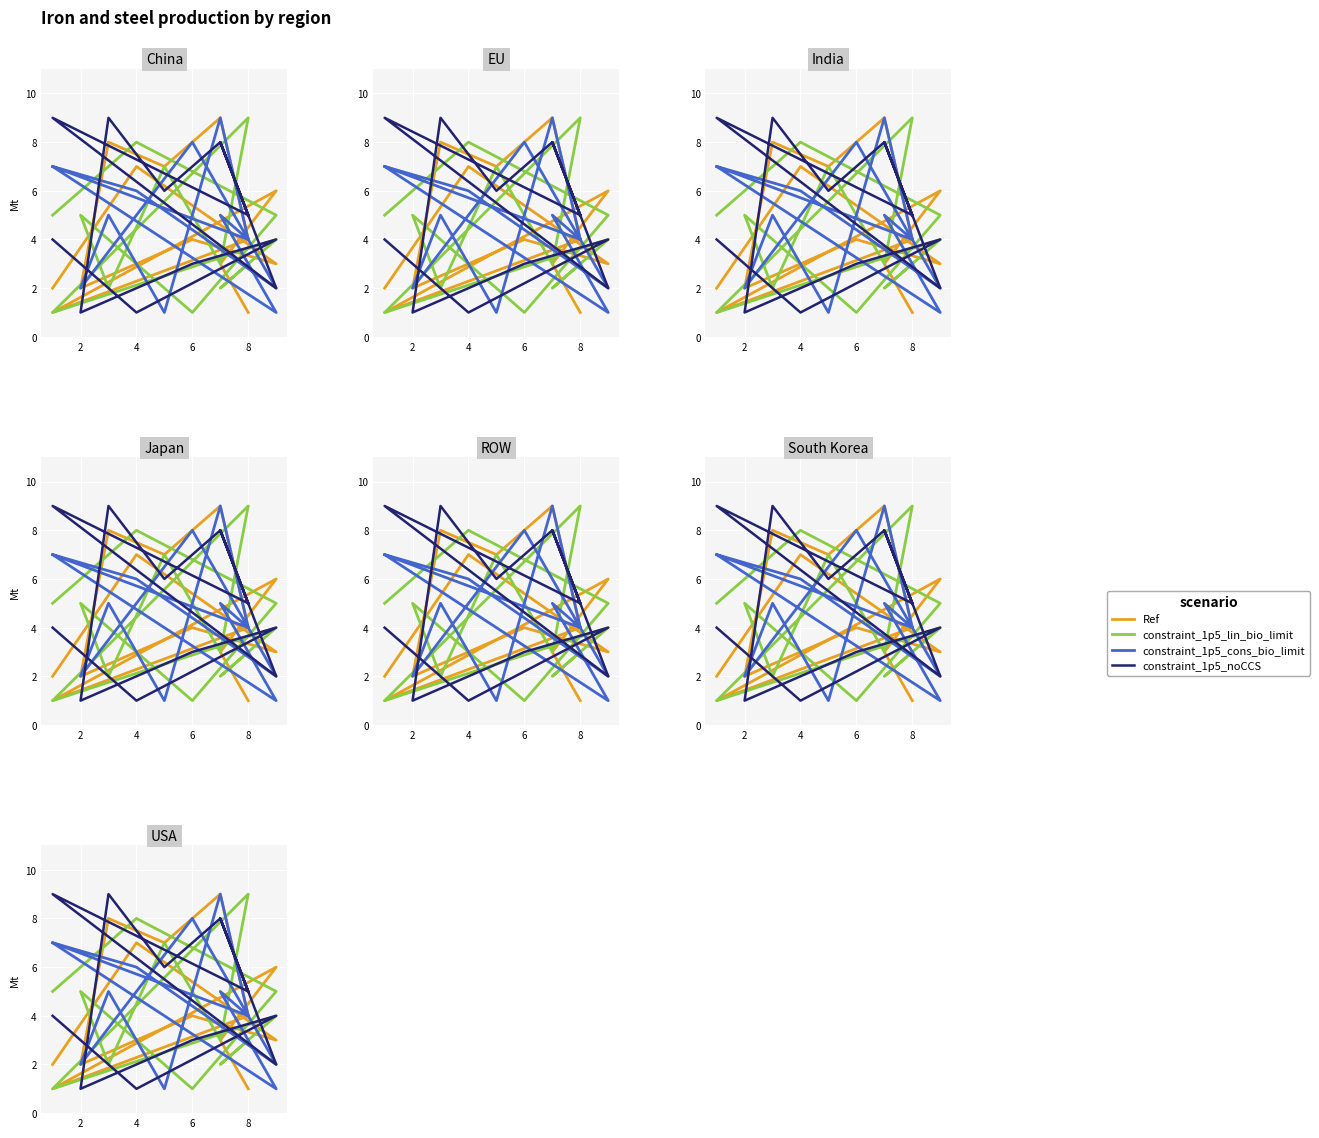

Which series ends up on top after the final intersection of constraint_1p5_lin_bio_limit and constraint_1p5_noCCS?

constraint_1p5_lin_bio_limit